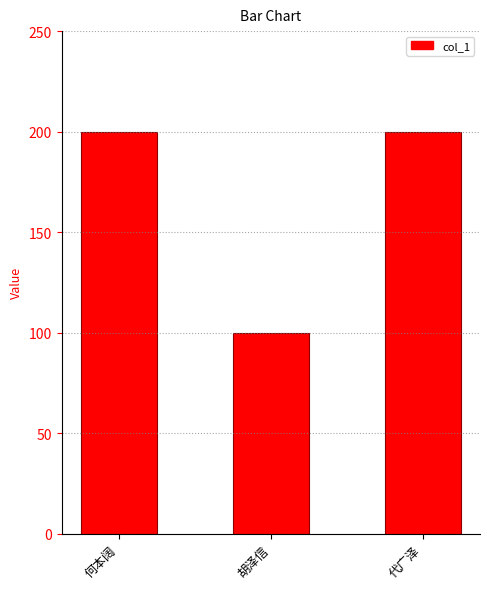

What is the sum of all values?

500